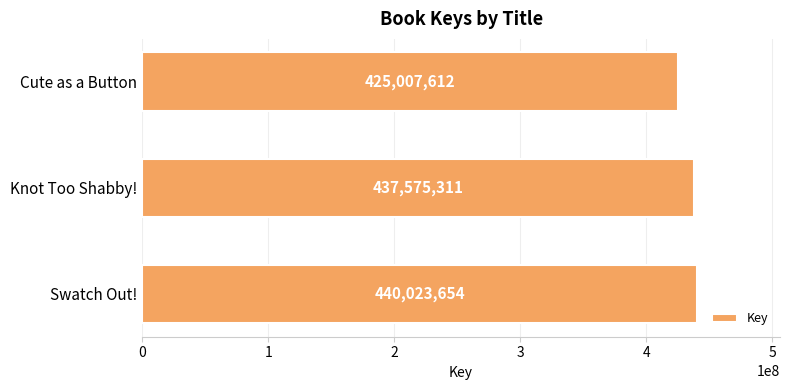

Where is the data nearest to the value 432515633?

Knot Too Shabby!